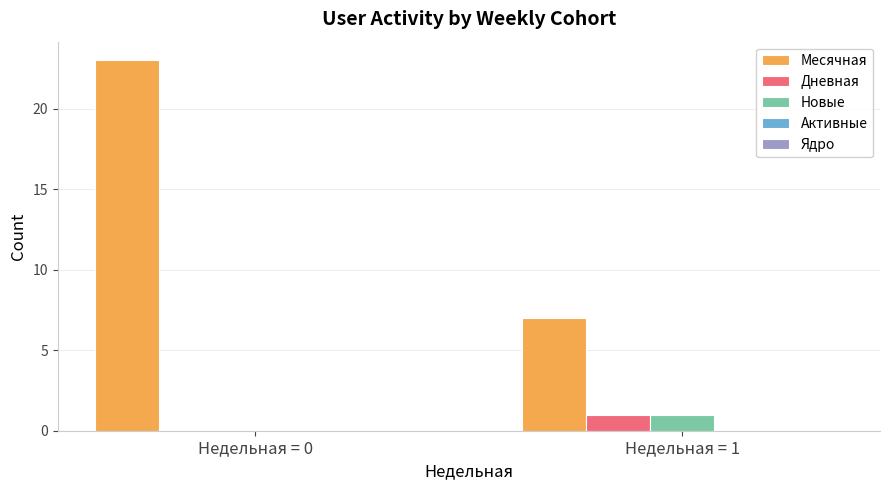

The Новые series shows 0 at Недельная = 0. True or false?

True